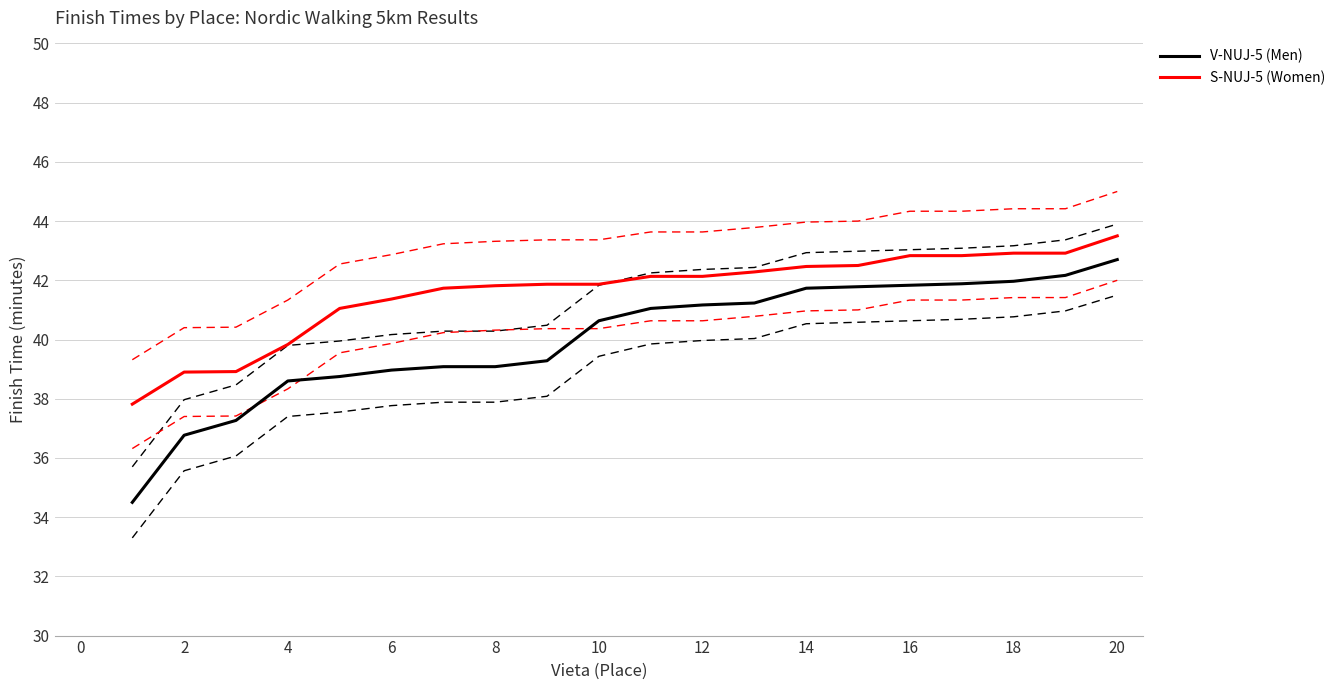

At which label is S-NUJ-5 (Women) closest to 40?

4